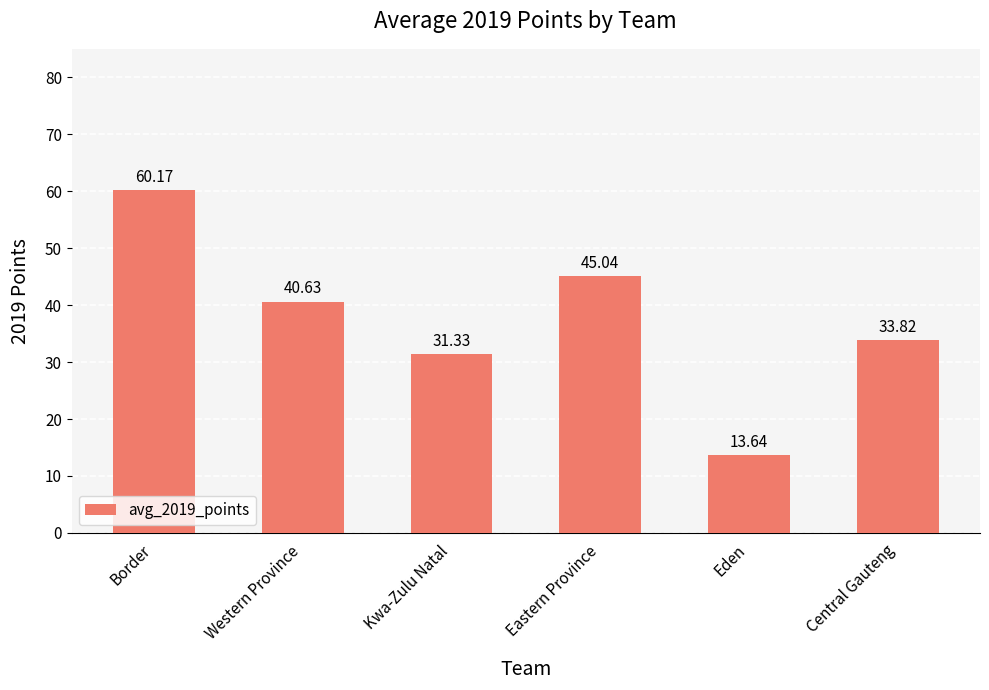

How many categories are shown in the chart?

6